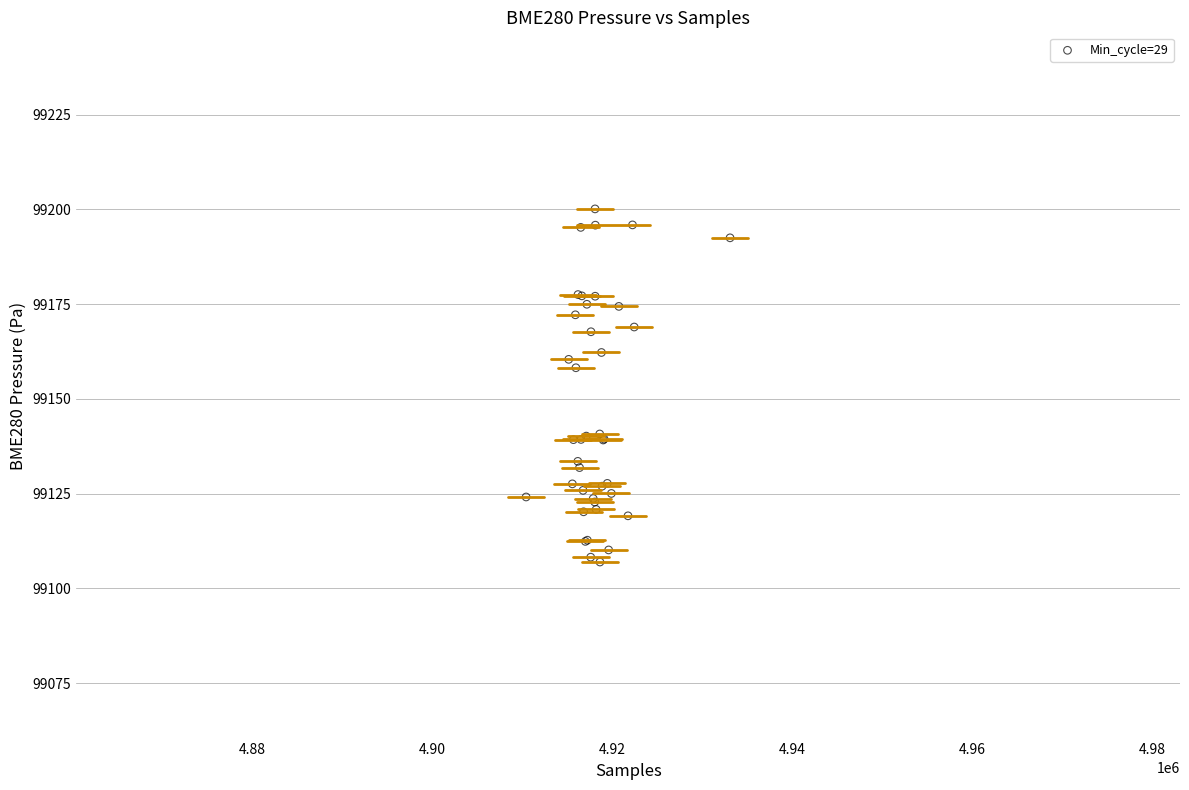

What Y value in the scatter plot is closest to 99153?

99158.2